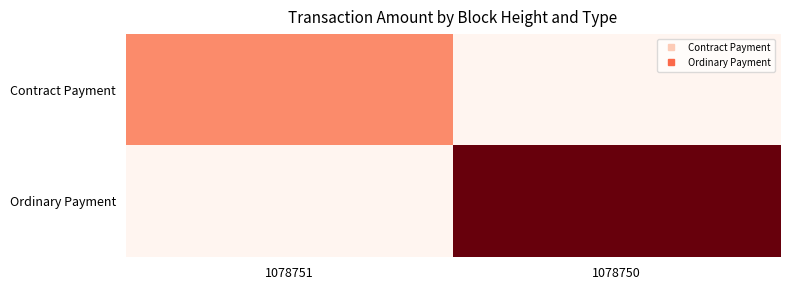

At which category is the sum across all series the highest?

1078750